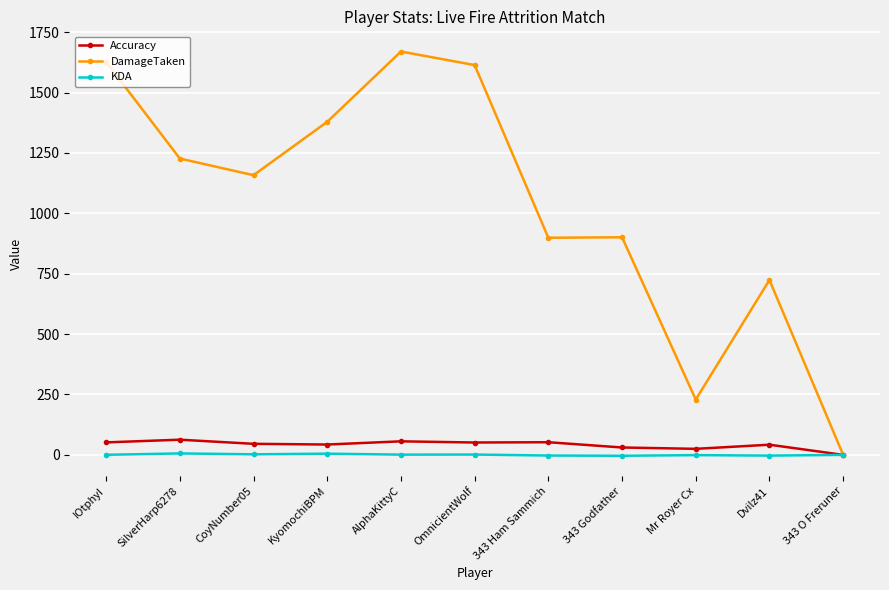

List the series in order of their peak value, lowest first.

KDA, Accuracy, DamageTaken